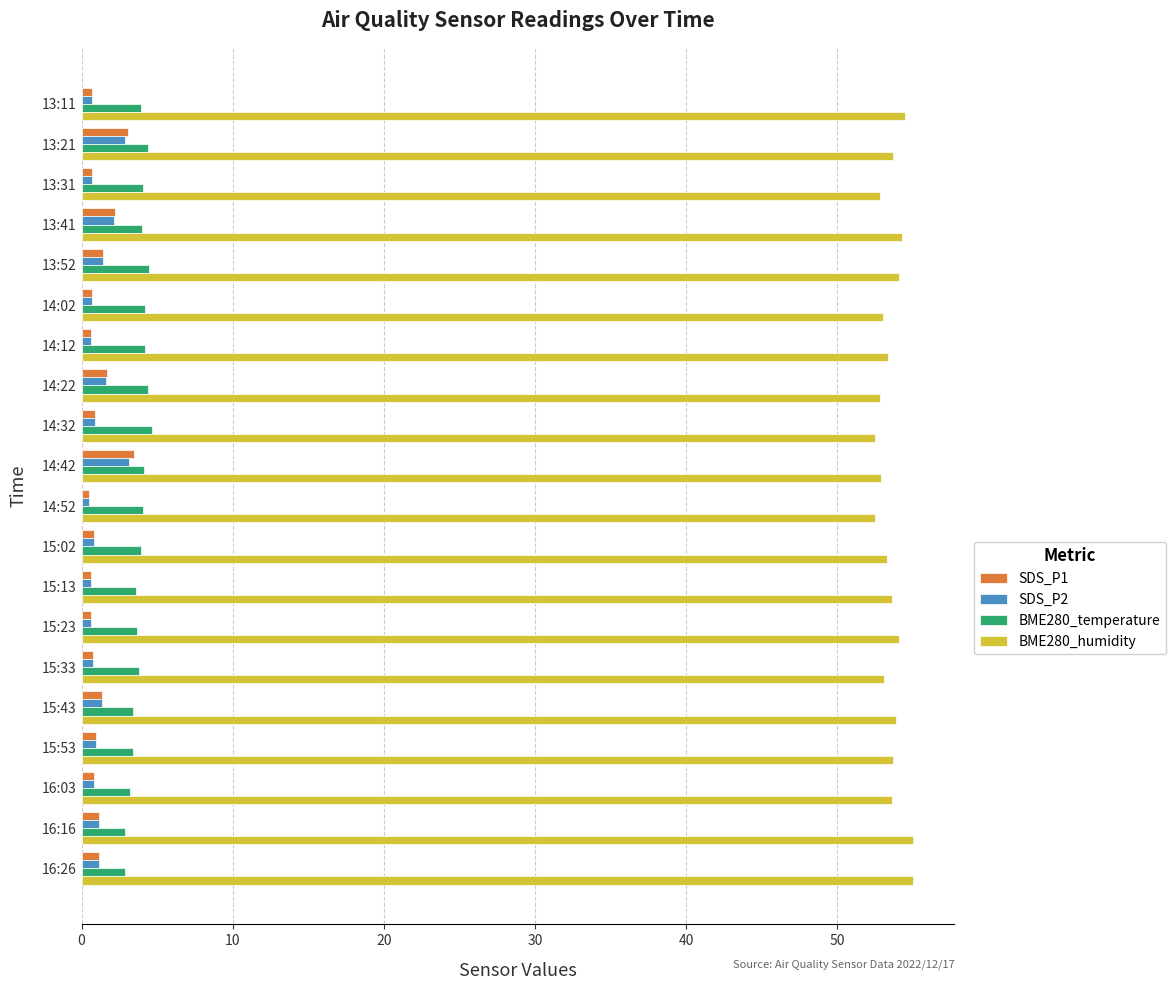

What is the difference between the maximum and second lowest values in the BME280_humidity series?

2.5